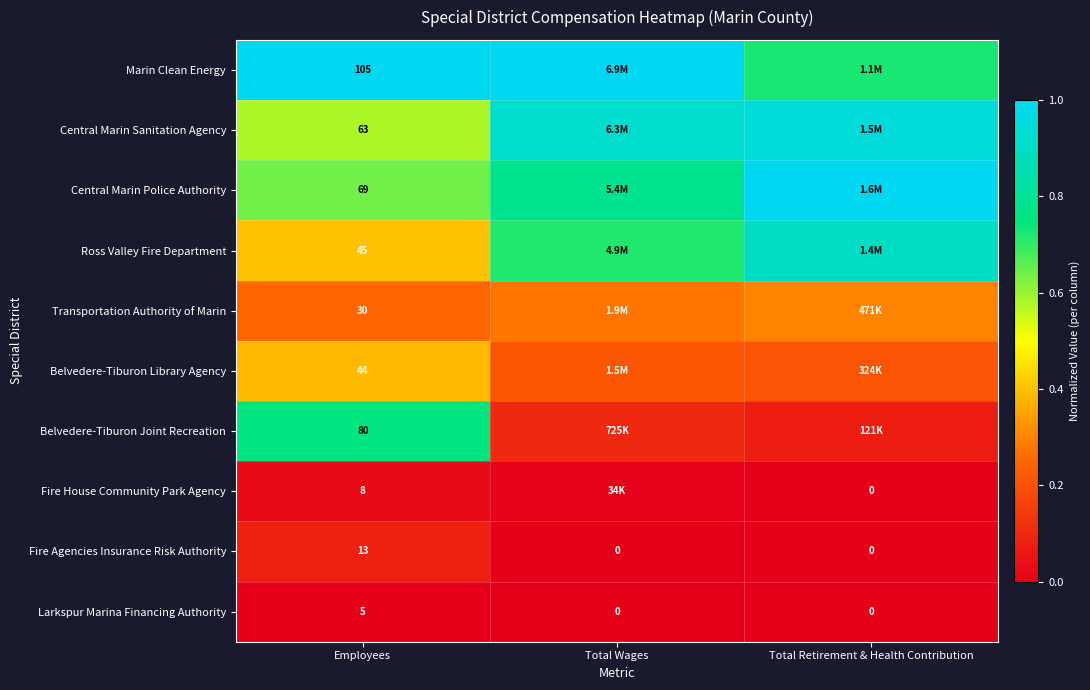

Is the value of Fire House Community Park Agency at Employees greater than the value of Fire Agencies Insurance Risk Authority at Total Retirement & Health Contribution?

Yes